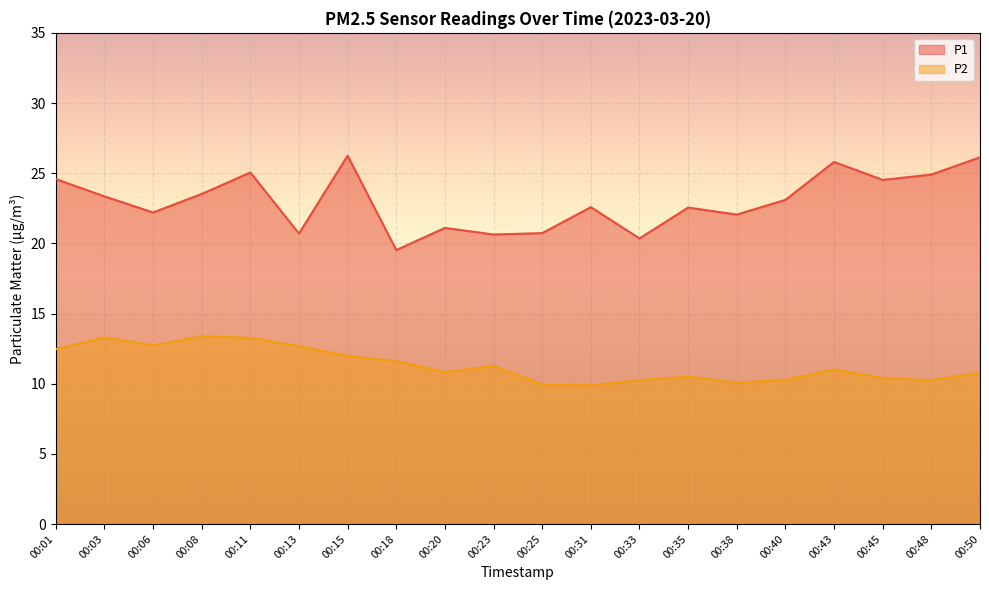

Is it true that P1 equals 26.2 at 00:15?

True